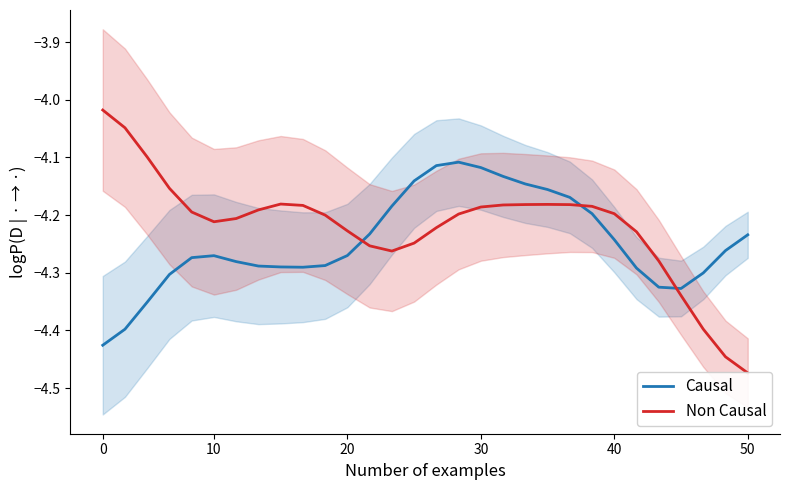

What is the value of the Non Causal point at the 12th from the left?

-4.2